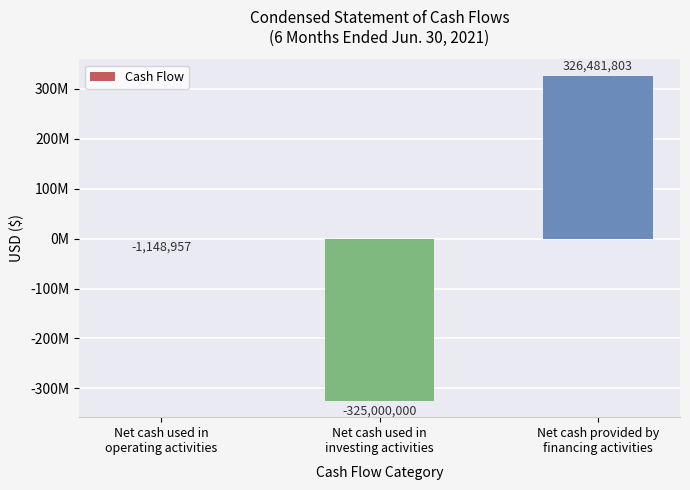

Between Net cash used in
operating activities and Net cash used in
investing activities, which is larger?

Net cash used in
operating activities